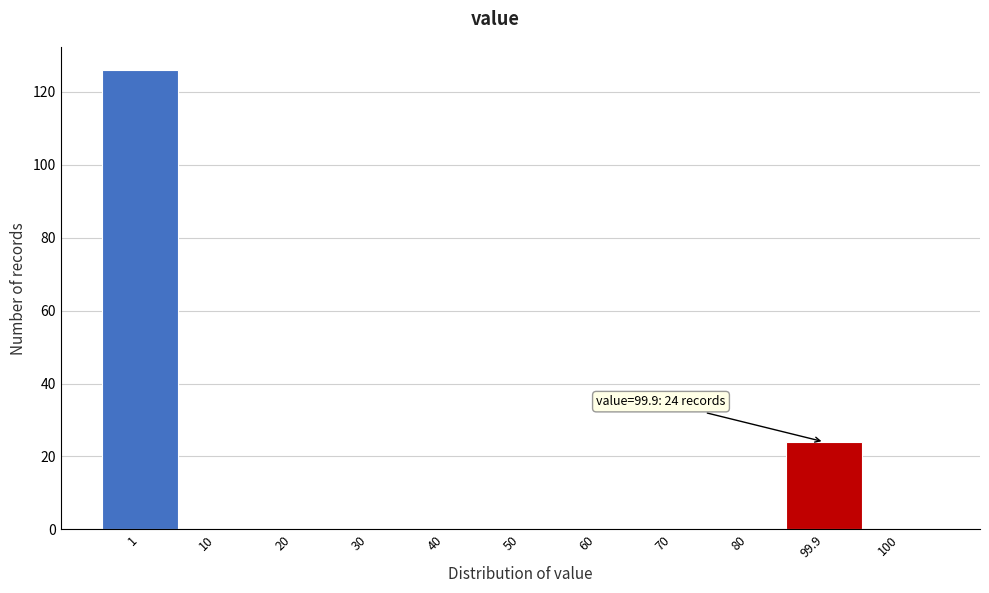

Reading left to right, what are all the values shown in this chart?

1=126	10=0	20=0	30=0	40=0	50=0	60=0	70=0	80=0	99.9=24	100=0